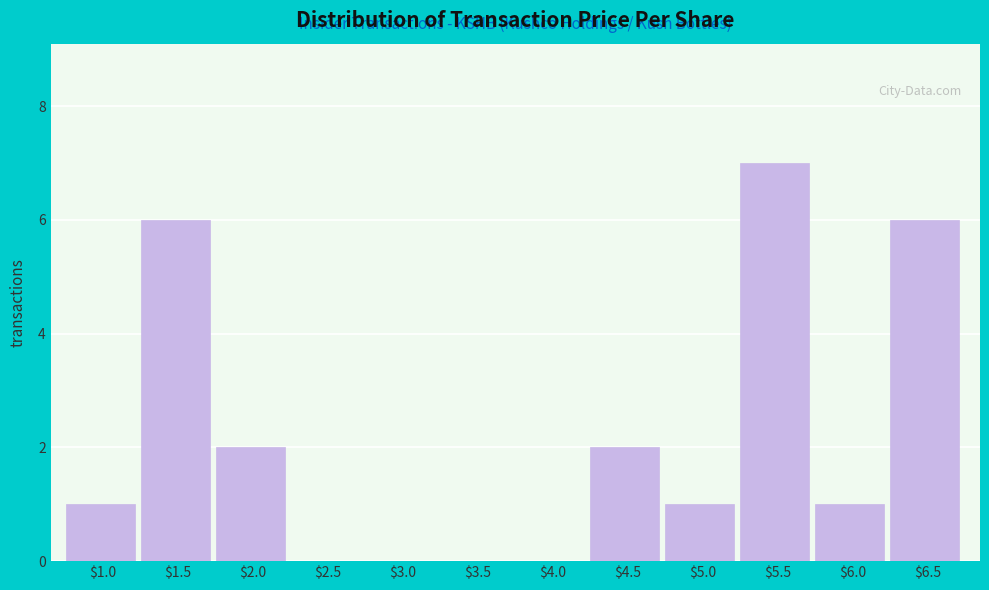

What is the greatest value displayed?

7